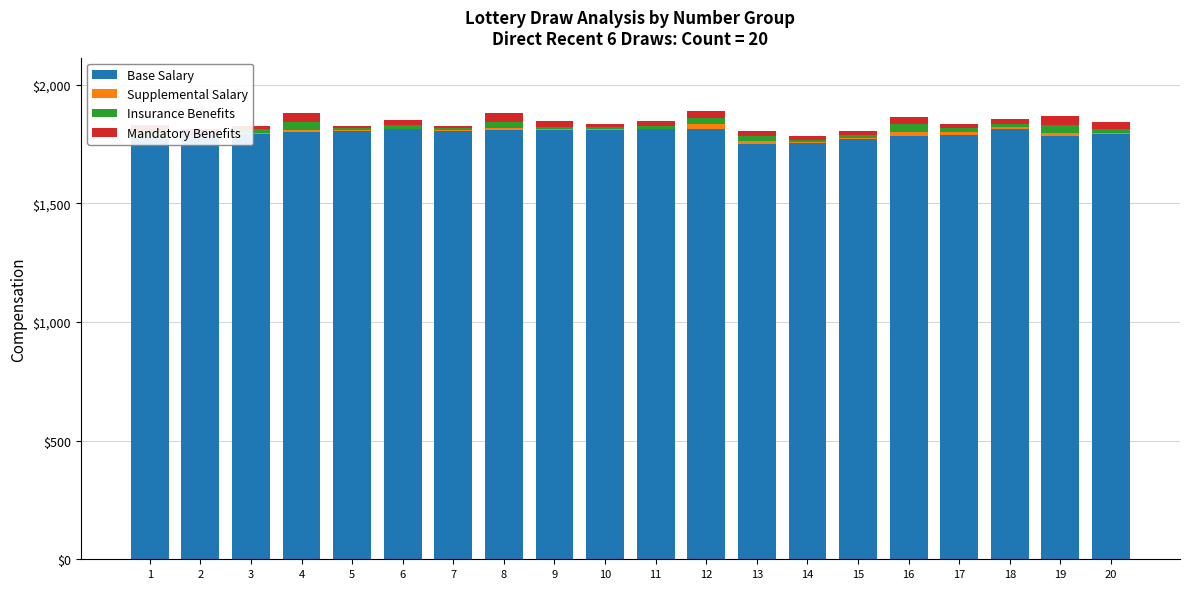

What is the sum of the Supplemental Salary values at 20 and 11?

5